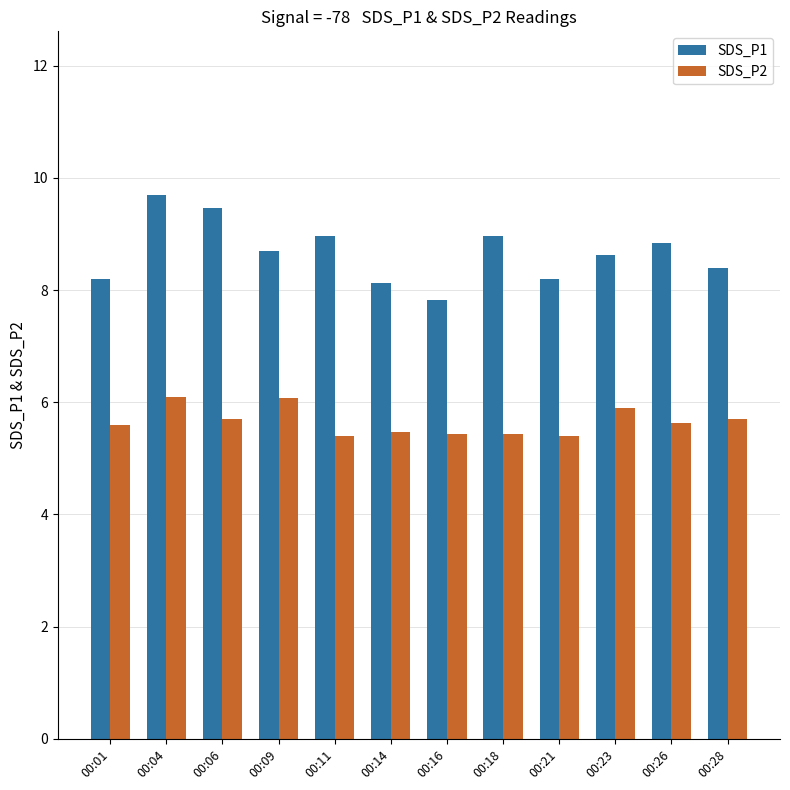

What is the difference between the highest and lowest values at 00:09?

2.6